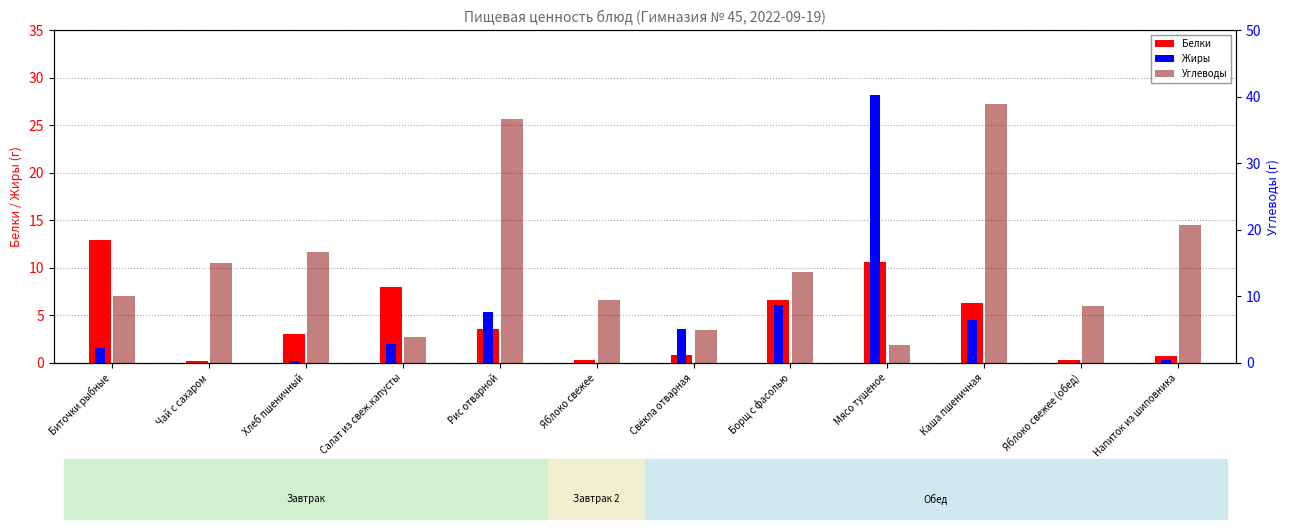

Between Каша пшеничная and Напиток из шиповника, which series saw the biggest shift?

Углеводы